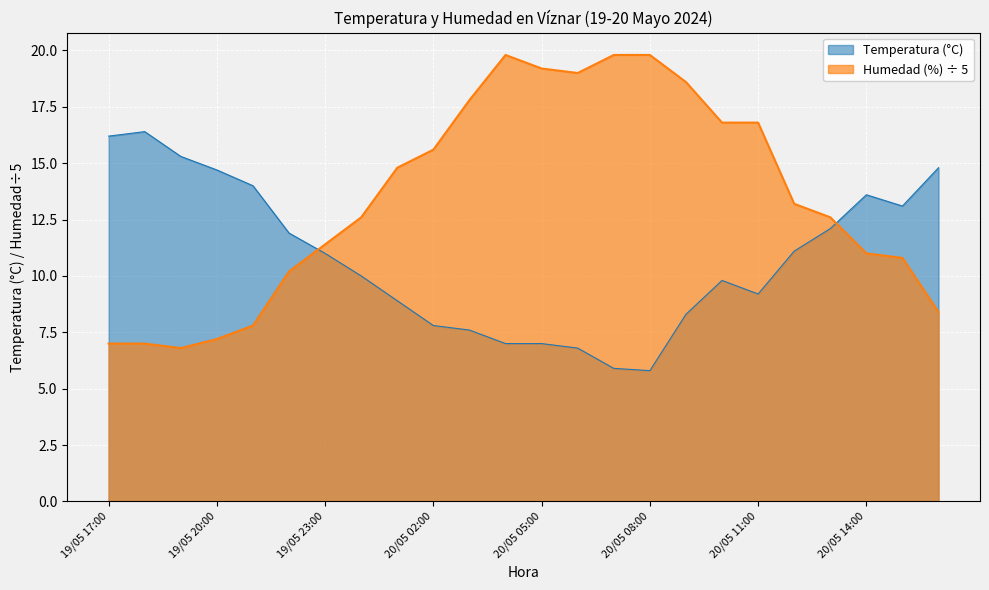

How many interior local valleys does the Temperatura (°C) series have?

3